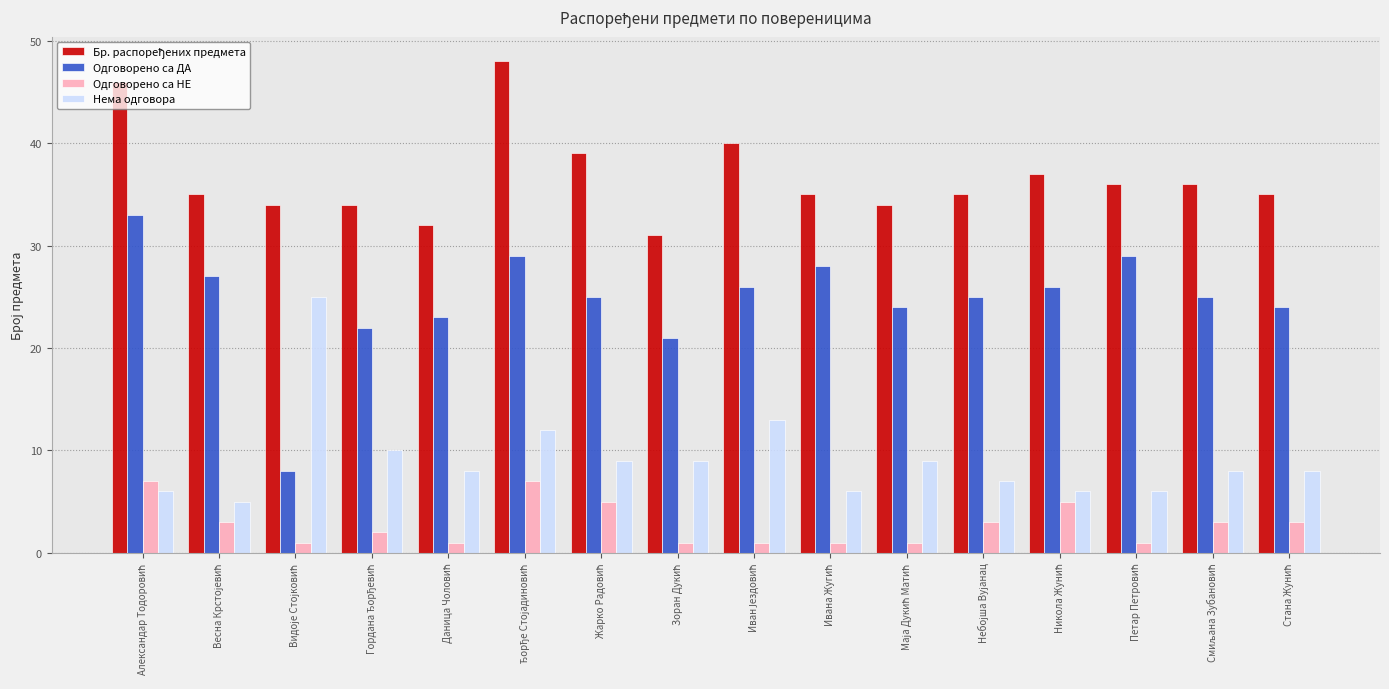

Which series has the widest spread of values?

Одговорено са ДА